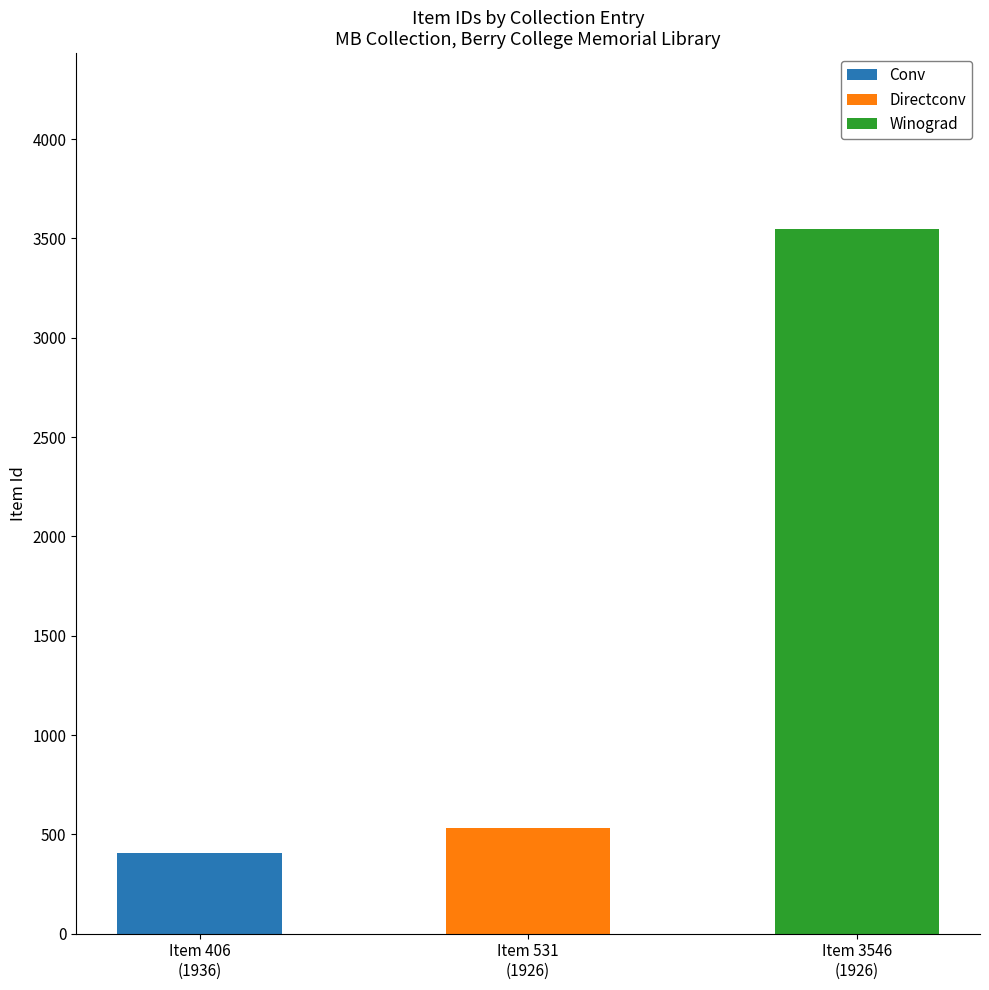

How many distinct data groups are displayed?

3